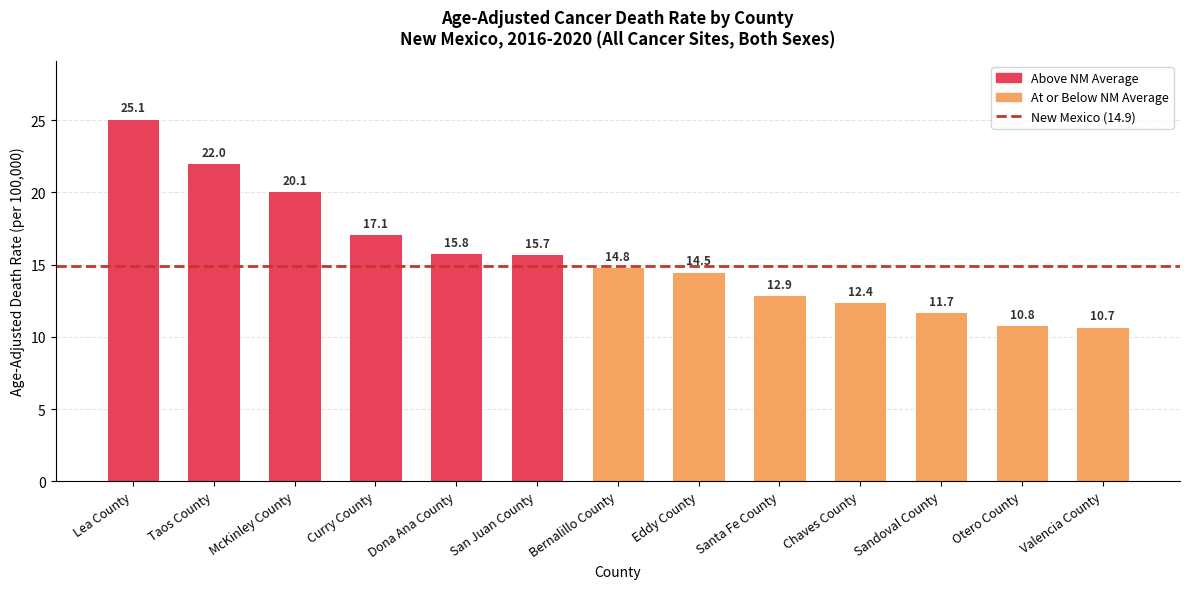

What position from the left is Lea County?

1